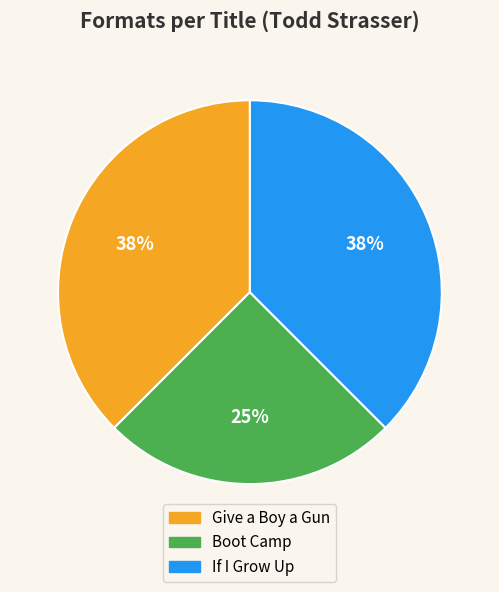

Is there a majority slice in this chart?

No